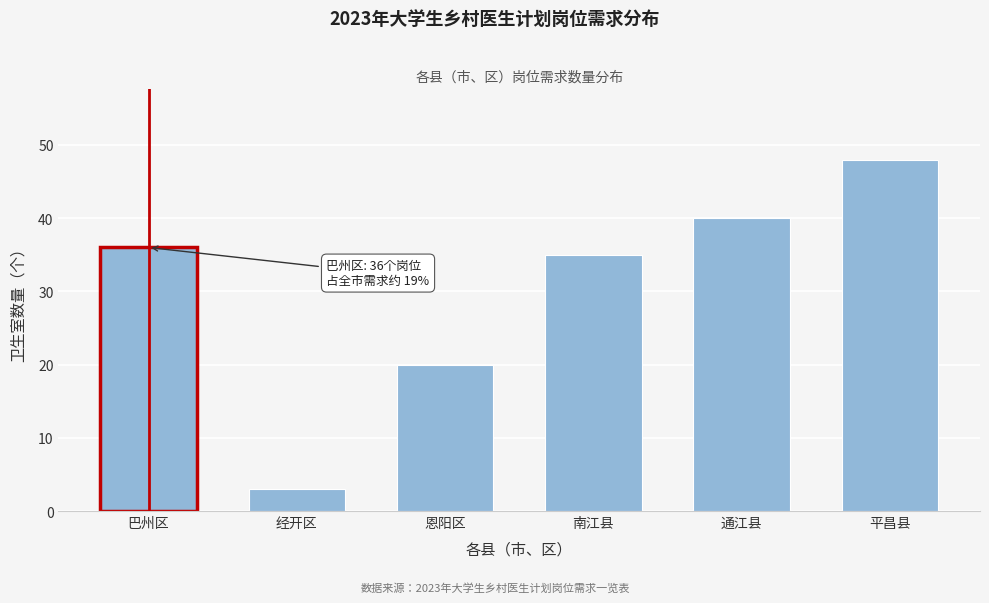

Reading right to left, transcribe all the data shown in this chart.

平昌县=48	通江县=40	南江县=35	恩阳区=20	经开区=3	巴州区=36